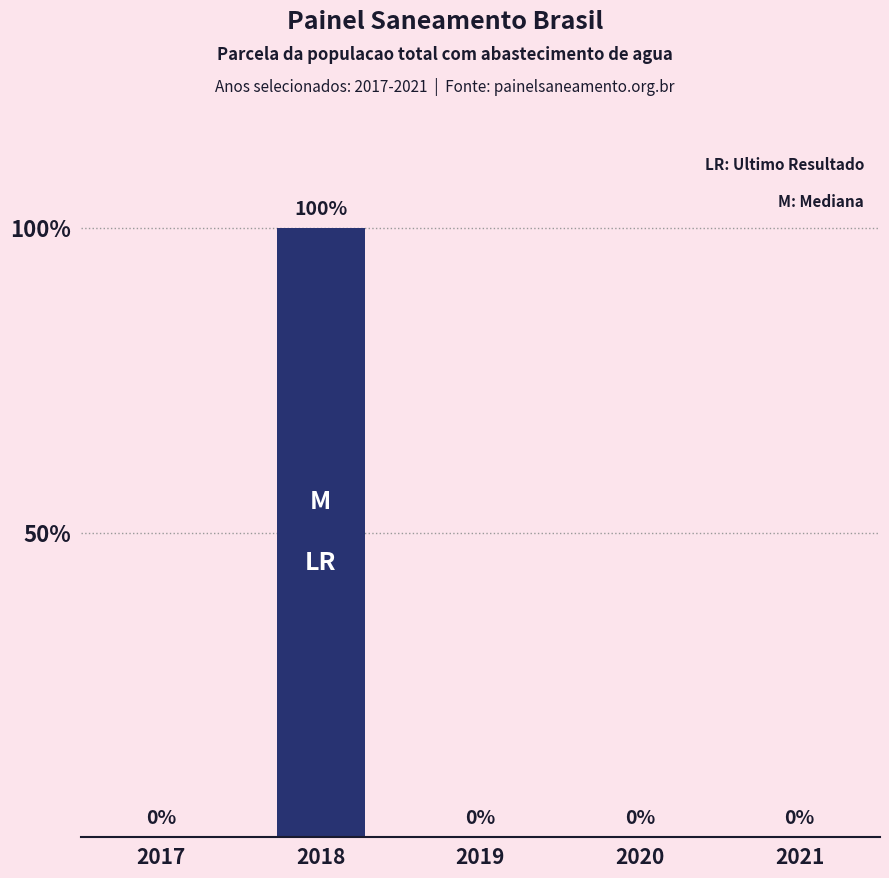

The value at 2018 is 100. True or false?

True